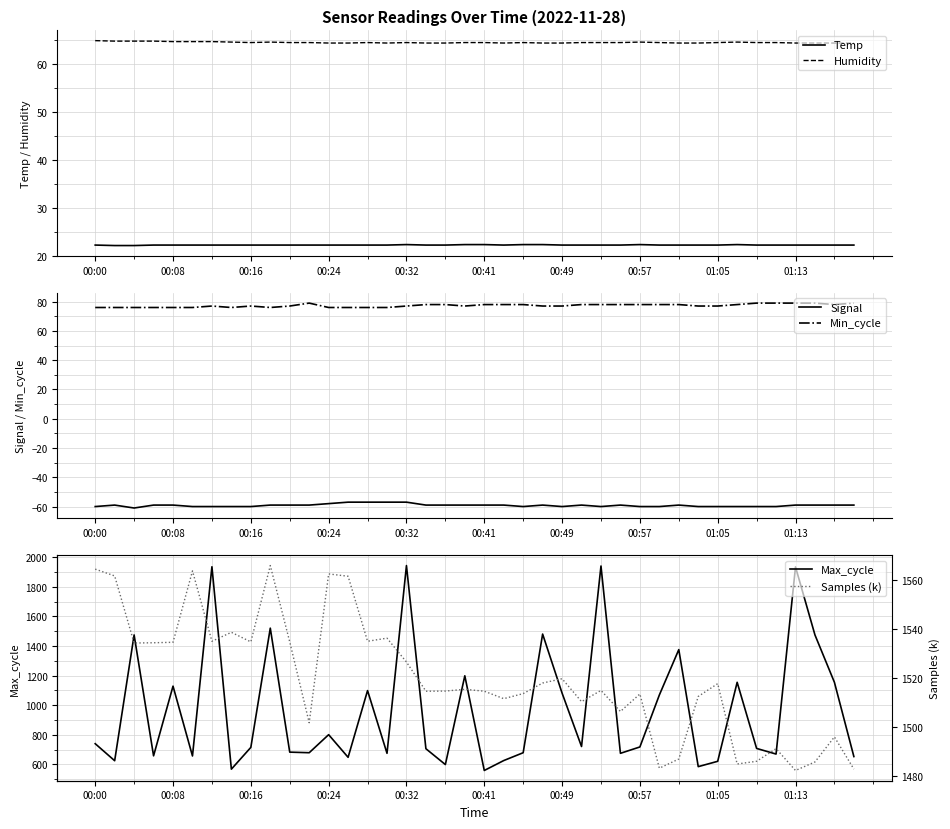

What is the minimum value shown in the chart?

-61.0